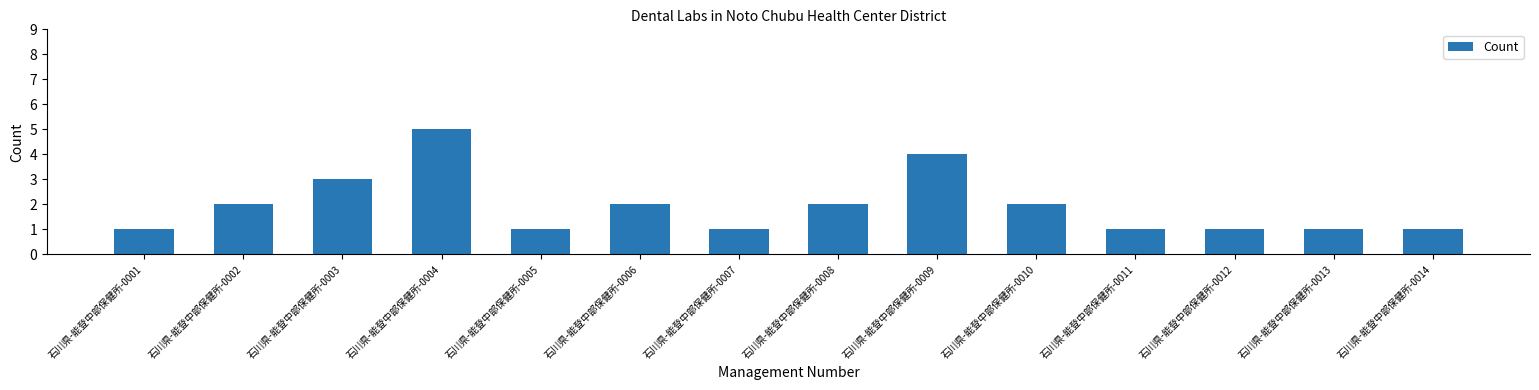

At which label is the value closest to 3?

石川県-能登中部保健所-0003